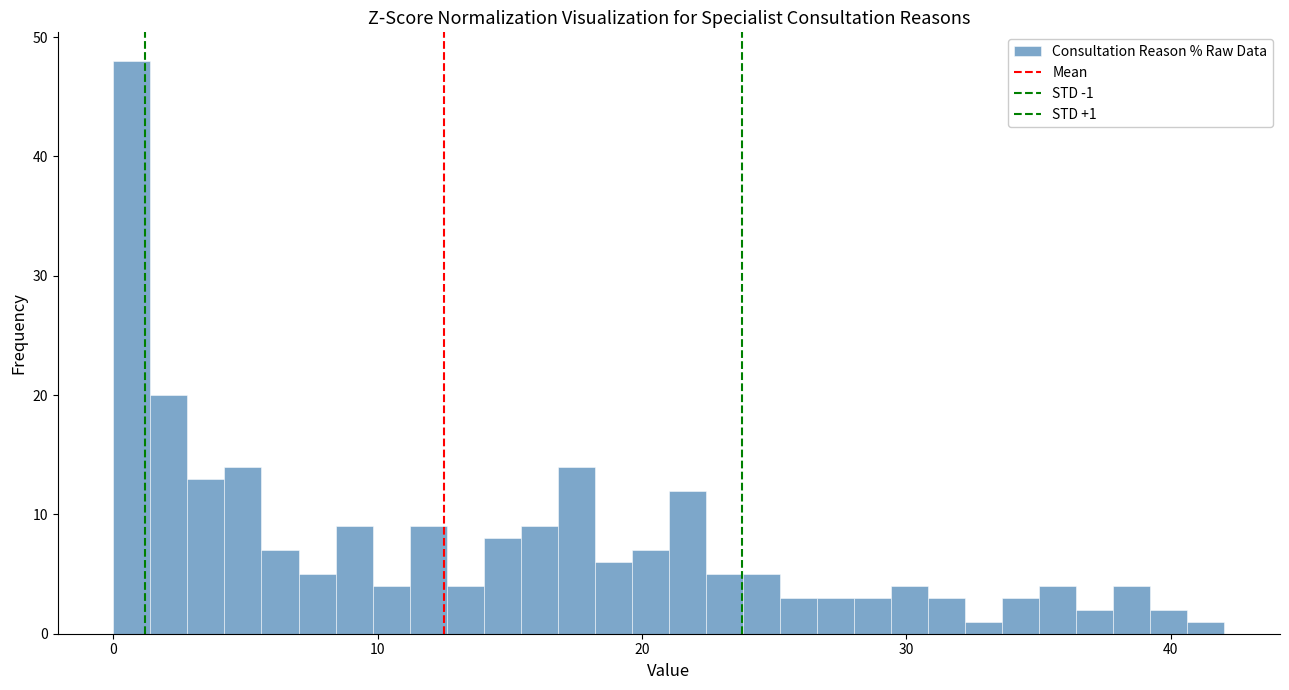

Around what value on the x-axis is the tallest bar? Give the approximate position of its centre, as read against the axis.

1